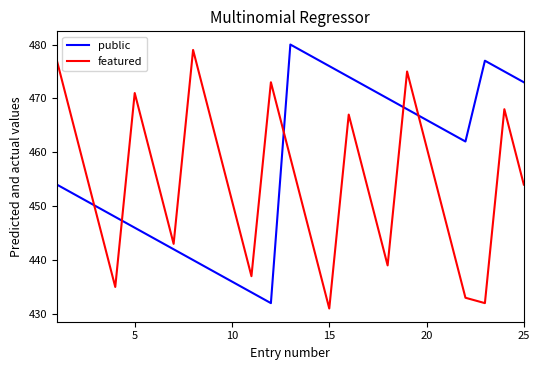

What are all the series names shown in the legend?

public, featured